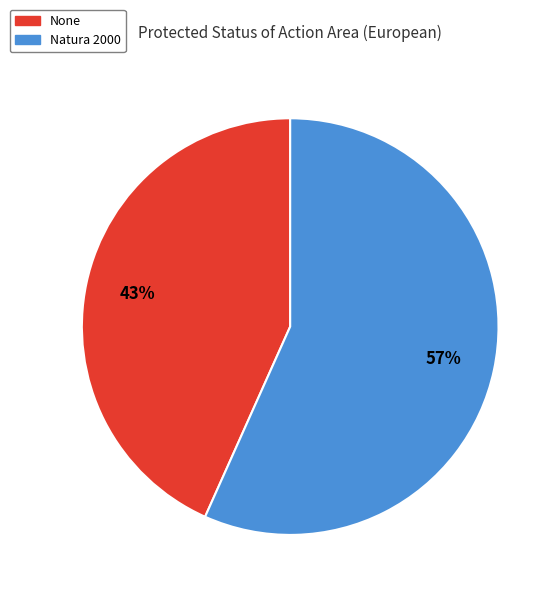

To the nearest percent, what is the average slice percentage?

50%